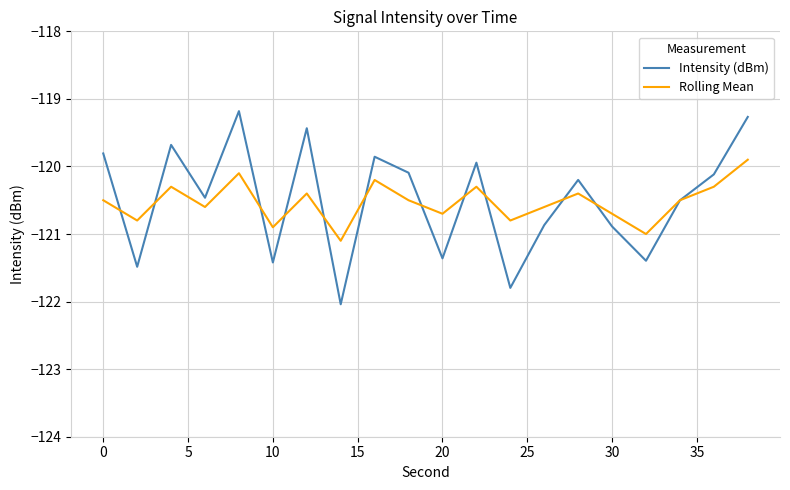

Which series has the widest spread of values?

Intensity (dBm)